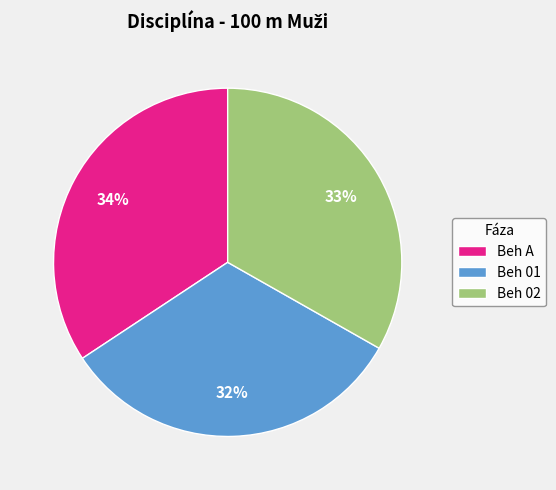

Which has a higher value, Beh 01 or Beh A?

Beh A